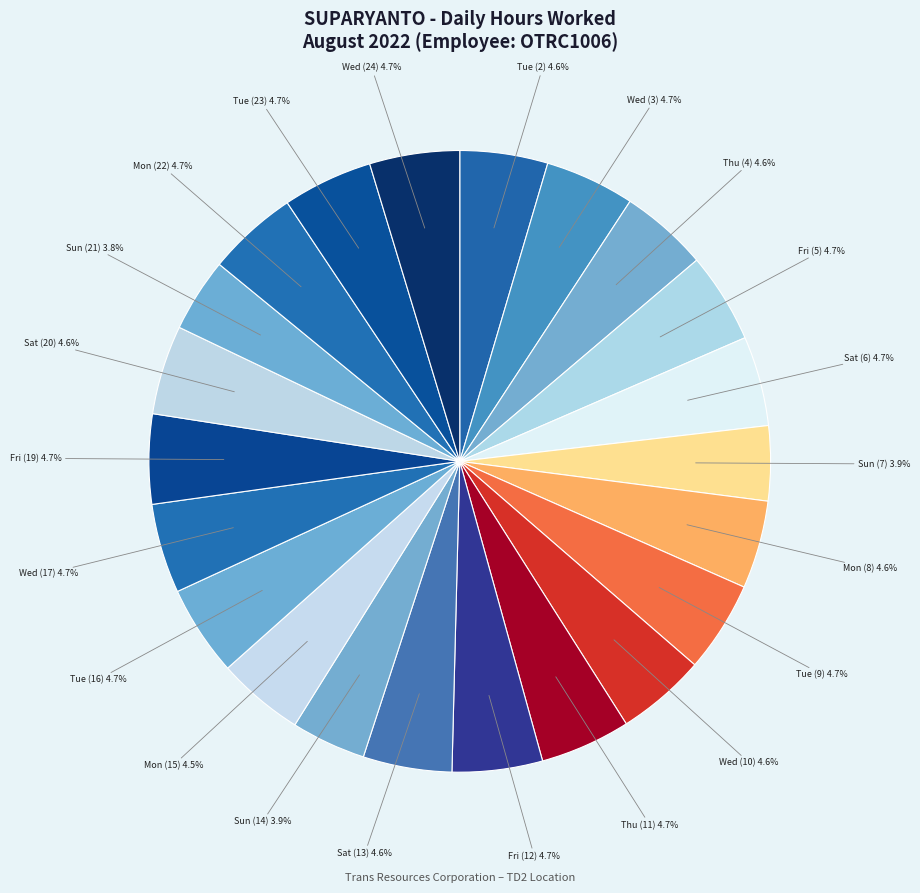

Count the number of slices in the pie.

22